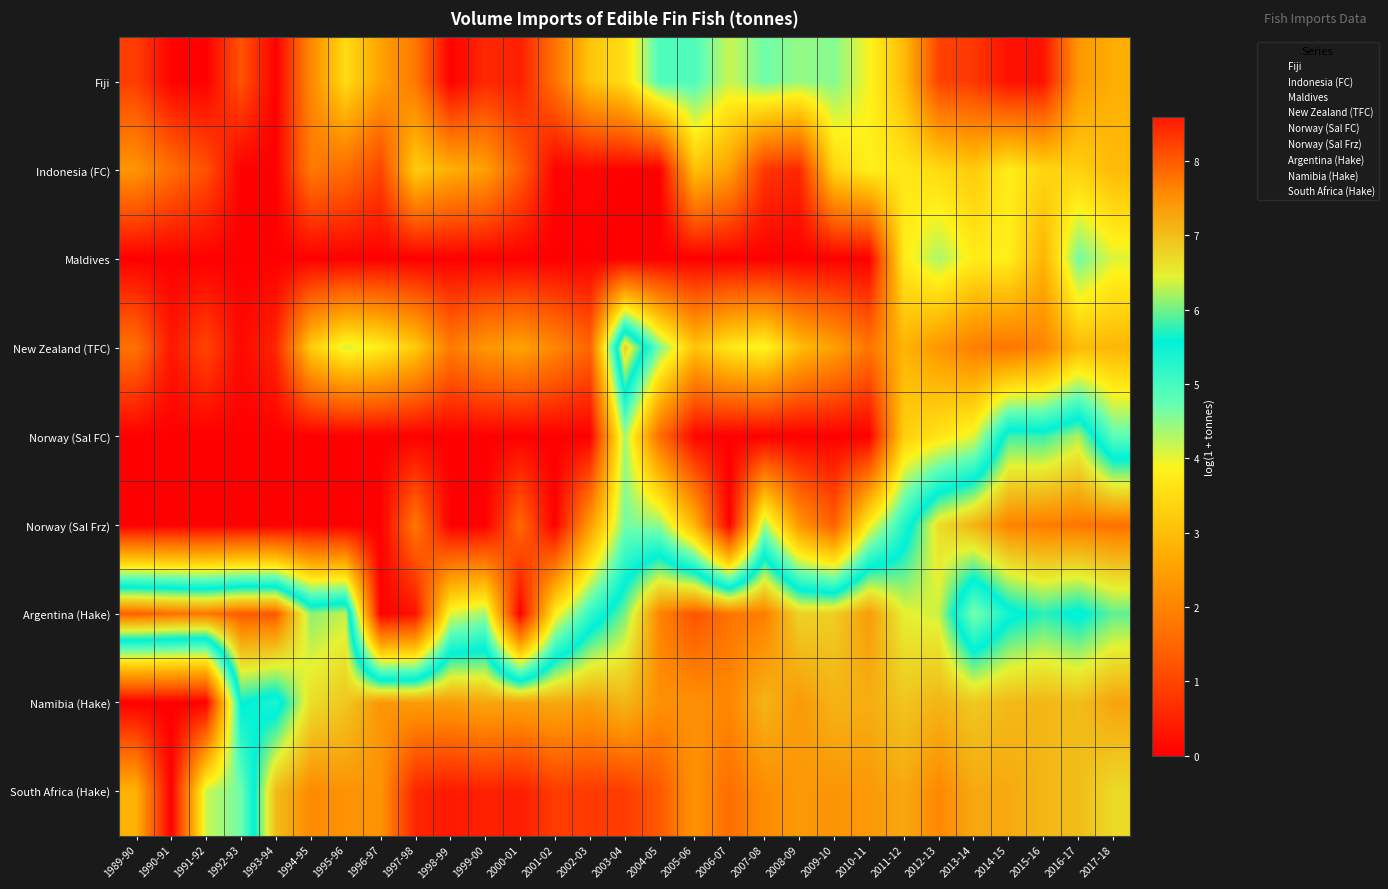

Which label corresponds to the smallest value in the chart?

1991-92